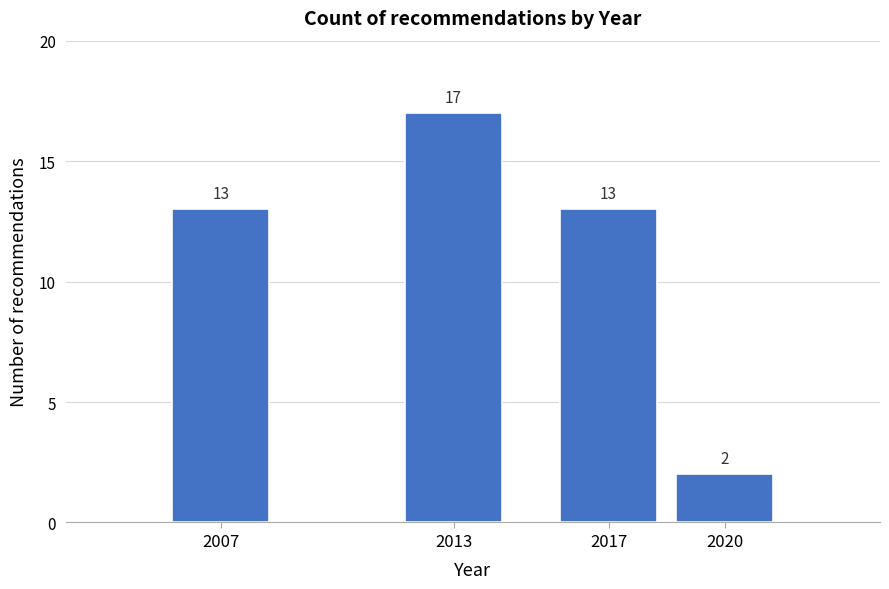

Reading left to right, what are all the values shown in this chart?

2007=13	2013=17	2017=13	2020=2